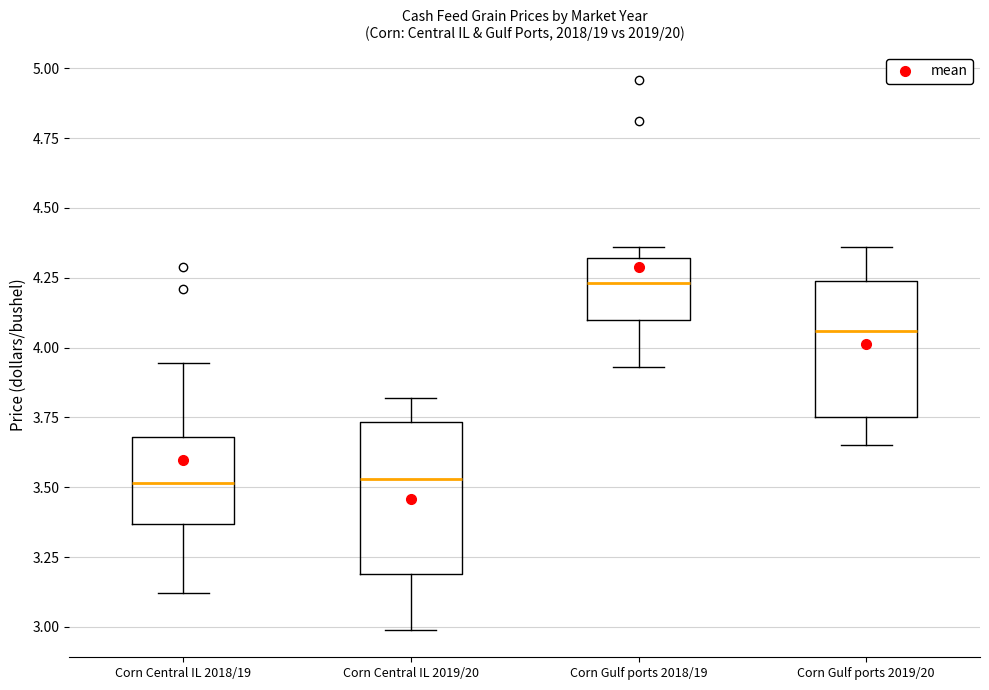

Where does the median line of the box for Corn Central IL 2019/20 sit on the y-axis? The values are not printed on the chart, so give them approximately, as read against the axis.

3.55